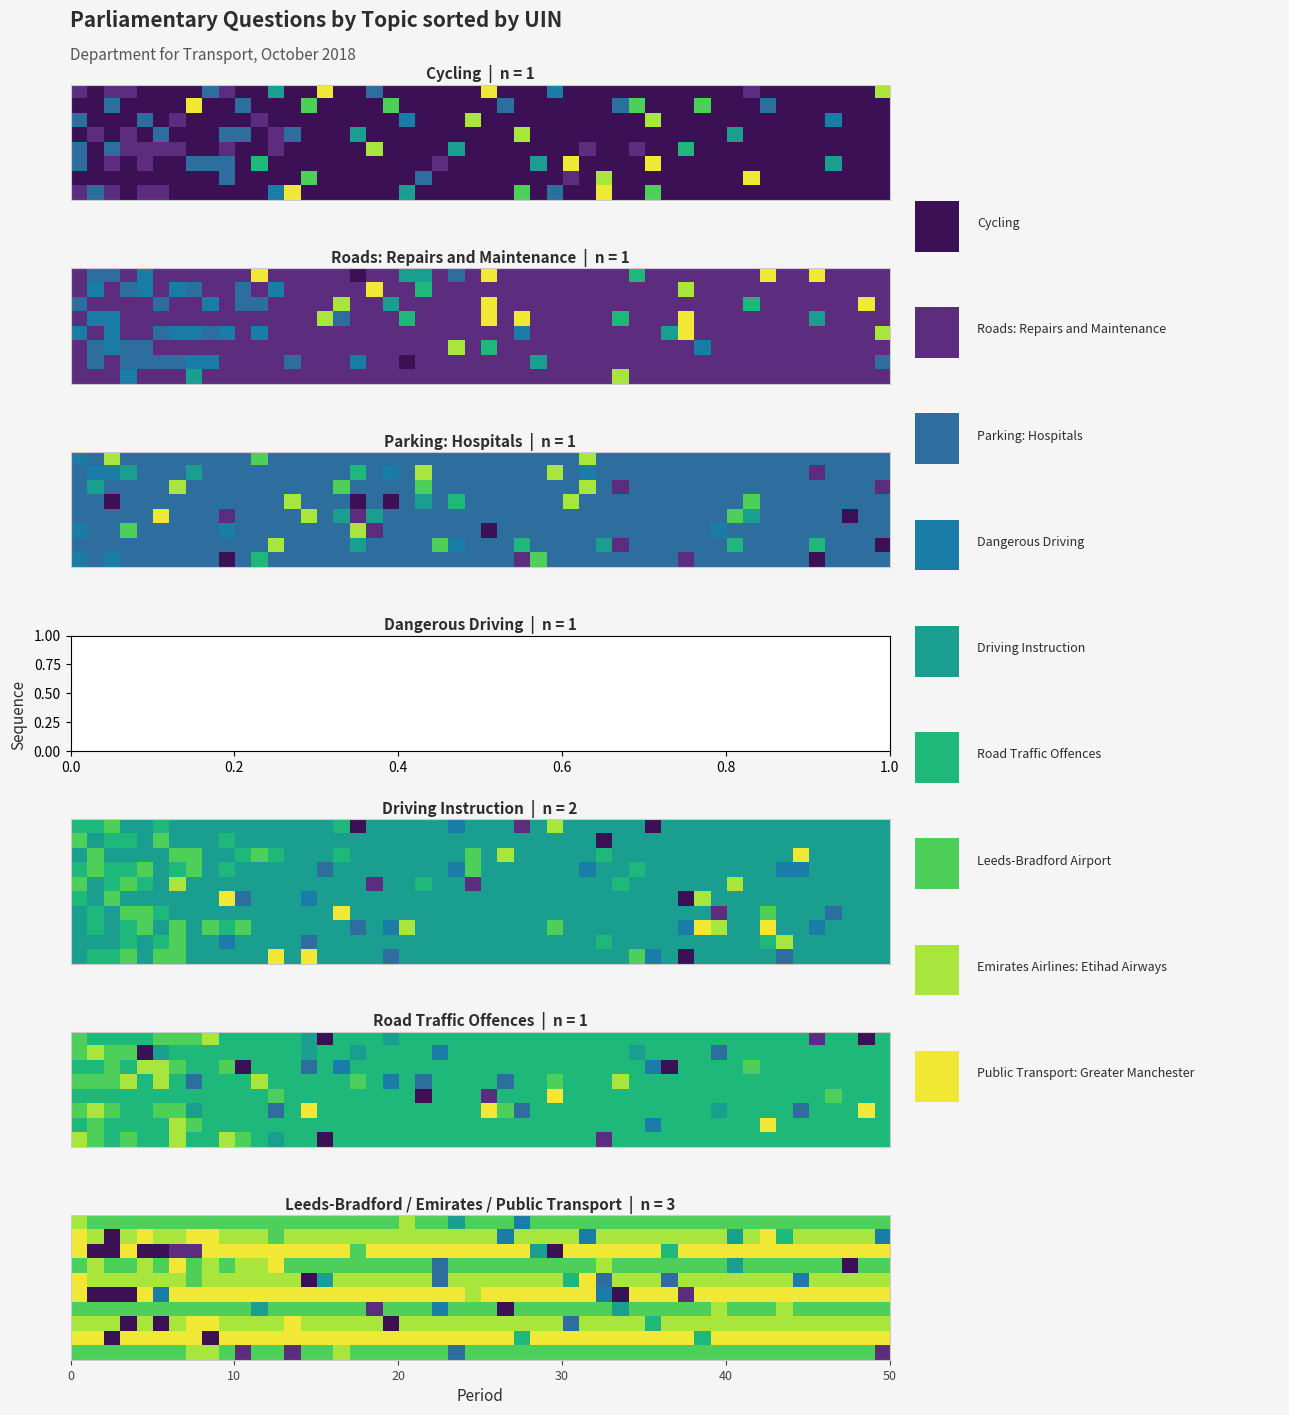

Reading left to right, list all the values displayed in this chart.

uin_values=181212	1=180633	2=180637	3=180667	4=180668	5=180669	6=179087	7=180239	8=179229	9=179283